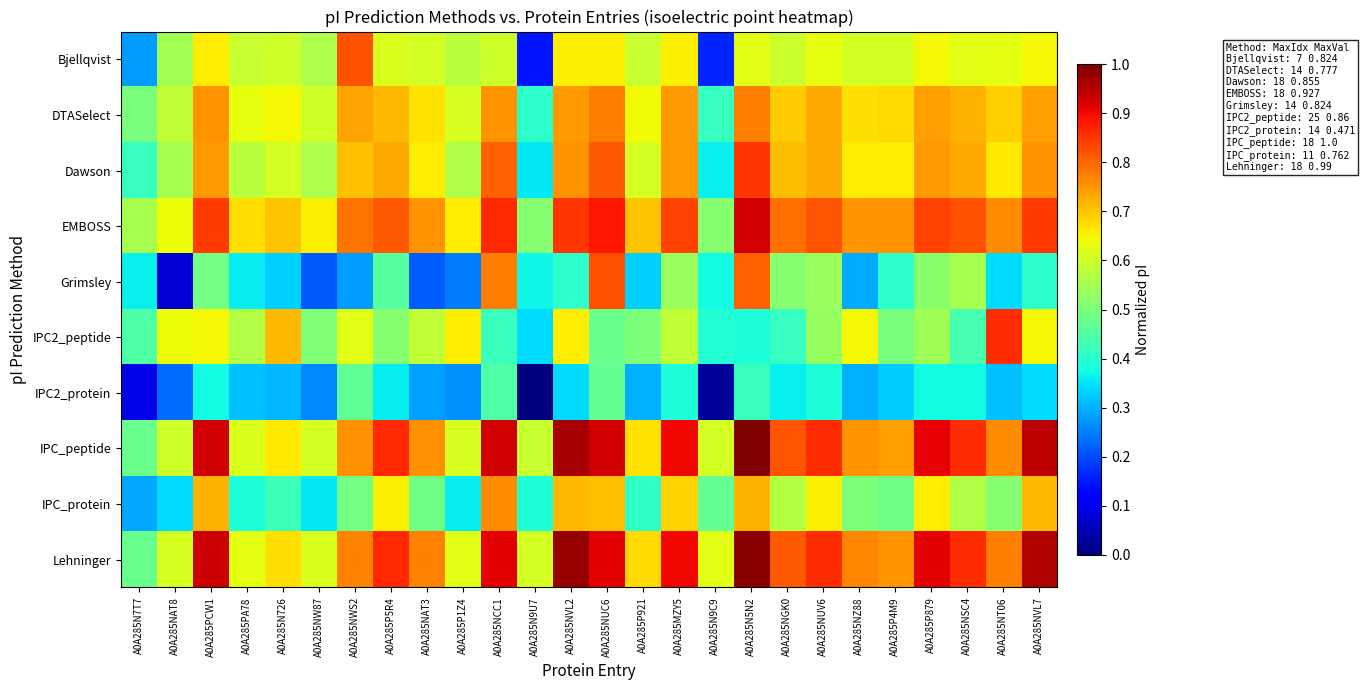

Reading left to right, what are all the values shown in this chart?

Bjellqvist: A0A285N7T7=0.3	A0A285NAT8=0.5	A0A285PCW1=0.7	A0A285PA78=0.6	A0A285N726=0.6	A0A285NW87=0.6	A0A285NWS2=0.8	A0A285P5R4=0.6	A0A285NAT3=0.6	A0A285P1Z4=0.6	A0A285NCC1=0.6	A0A285N9U7=0.1	A0A285NVL2=0.7	A0A285NUC6=0.7	A0A285P921=0.6	A0A285MZY5=0.7	A0A285N9C9=0.2	A0A285N5N2=0.6	A0A285NGK0=0.6	A0A285NUV6=0.6	A0A285NZ88=0.6	A0A285P4M9=0.6	A0A285P879=0.6	A0A285NSC4=0.6	A0A285NT06=0.6	A0A285NVL7=0.6
DTASelect: A0A285N7T7=0.5	A0A285NAT8=0.6	A0A285PCW1=0.8	A0A285PA78=0.6	A0A285N726=0.6	A0A285NW87=0.6	A0A285NWS2=0.7	A0A285P5R4=0.7	A0A285NAT3=0.7	A0A285P1Z4=0.6	A0A285NCC1=0.8	A0A285N9U7=0.4	A0A285NVL2=0.7	A0A285NUC6=0.8	A0A285P921=0.6	A0A285MZY5=0.7	A0A285N9C9=0.4	A0A285N5N2=0.8	A0A285NGK0=0.7	A0A285NUV6=0.7	A0A285NZ88=0.7	A0A285P4M9=0.7	A0A285P879=0.7	A0A285NSC4=0.7	A0A285NT06=0.7	A0A285NVL7=0.7
Dawson: A0A285N7T7=0.4	A0A285NAT8=0.6	A0A285PCW1=0.7	A0A285PA78=0.6	A0A285N726=0.6	A0A285NW87=0.6	A0A285NWS2=0.7	A0A285P5R4=0.7	A0A285NAT3=0.7	A0A285P1Z4=0.6	A0A285NCC1=0.8	A0A285N9U7=0.4	A0A285NVL2=0.8	A0A285NUC6=0.8	A0A285P921=0.6	A0A285MZY5=0.7	A0A285N9C9=0.4	A0A285N5N2=0.9	A0A285NGK0=0.7	A0A285NUV6=0.7	A0A285NZ88=0.7	A0A285P4M9=0.7	A0A285P879=0.7	A0A285NSC4=0.7	A0A285NT06=0.7	A0A285NVL7=0.8
EMBOSS: A0A285N7T7=0.6	A0A285NAT8=0.6	A0A285PCW1=0.8	A0A285PA78=0.7	A0A285N726=0.7	A0A285NW87=0.7	A0A285NWS2=0.8	A0A285P5R4=0.8	A0A285NAT3=0.8	A0A285P1Z4=0.7	A0A285NCC1=0.9	A0A285N9U7=0.5	A0A285NVL2=0.9	A0A285NUC6=0.9	A0A285P921=0.7	A0A285MZY5=0.8	A0A285N9C9=0.5	A0A285N5N2=0.9	A0A285NGK0=0.8	A0A285NUV6=0.8	A0A285NZ88=0.8	A0A285P4M9=0.8	A0A285P879=0.8	A0A285NSC4=0.8	A0A285NT06=0.8	A0A285NVL7=0.8
Grimsley: A0A285N7T7=0.4	A0A285NAT8=0.1	A0A285PCW1=0.5	A0A285PA78=0.4	A0A285N726=0.3	A0A285NW87=0.2	A0A285NWS2=0.3	A0A285P5R4=0.5	A0A285NAT3=0.2	A0A285P1Z4=0.2	A0A285NCC1=0.8	A0A285N9U7=0.4	A0A285NVL2=0.4	A0A285NUC6=0.8	A0A285P921=0.3	A0A285MZY5=0.5	A0A285N9C9=0.4	A0A285N5N2=0.8	A0A285NGK0=0.5	A0A285NUV6=0.5	A0A285NZ88=0.3	A0A285P4M9=0.4	A0A285P879=0.5	A0A285NSC4=0.6	A0A285NT06=0.3	A0A285NVL7=0.4
IPC2_peptide: A0A285N7T7=0.4	A0A285NAT8=0.6	A0A285PCW1=0.6	A0A285PA78=0.6	A0A285N726=0.7	A0A285NW87=0.5	A0A285NWS2=0.6	A0A285P5R4=0.5	A0A285NAT3=0.6	A0A285P1Z4=0.7	A0A285NCC1=0.4	A0A285N9U7=0.3	A0A285NVL2=0.7	A0A285NUC6=0.5	A0A285P921=0.5	A0A285MZY5=0.6	A0A285N9C9=0.4	A0A285N5N2=0.4	A0A285NGK0=0.4	A0A285NUV6=0.5	A0A285NZ88=0.6	A0A285P4M9=0.5	A0A285P879=0.5	A0A285NSC4=0.4	A0A285NT06=0.9	A0A285NVL7=0.6
IPC2_protein: A0A285N7T7=0.1	A0A285NAT8=0.2	A0A285PCW1=0.4	A0A285PA78=0.3	A0A285N726=0.3	A0A285NW87=0.3	A0A285NWS2=0.5	A0A285P5R4=0.4	A0A285NAT3=0.3	A0A285P1Z4=0.3	A0A285NCC1=0.4	A0A285N9U7=0.0	A0A285NVL2=0.3	A0A285NUC6=0.5	A0A285P921=0.3	A0A285MZY5=0.4	A0A285N9C9=0.0	A0A285N5N2=0.4	A0A285NGK0=0.4	A0A285NUV6=0.4	A0A285NZ88=0.3	A0A285P4M9=0.3	A0A285P879=0.4	A0A285NSC4=0.4	A0A285NT06=0.3	A0A285NVL7=0.3
IPC_peptide: A0A285N7T7=0.5	A0A285NAT8=0.6	A0A285PCW1=0.9	A0A285PA78=0.6	A0A285N726=0.7	A0A285NW87=0.6	A0A285NWS2=0.8	A0A285P5R4=0.9	A0A285NAT3=0.8	A0A285P1Z4=0.6	A0A285NCC1=0.9	A0A285N9U7=0.6	A0A285NVL2=1.0	A0A285NUC6=0.9	A0A285P921=0.7	A0A285MZY5=0.9	A0A285N9C9=0.6	A0A285N5N2=1.0	A0A285NGK0=0.8	A0A285NUV6=0.9	A0A285NZ88=0.8	A0A285P4M9=0.7	A0A285P879=0.9	A0A285NSC4=0.9	A0A285NT06=0.8	A0A285NVL7=0.9
IPC_protein: A0A285N7T7=0.3	A0A285NAT8=0.3	A0A285PCW1=0.7	A0A285PA78=0.4	A0A285N726=0.4	A0A285NW87=0.4	A0A285NWS2=0.5	A0A285P5R4=0.7	A0A285NAT3=0.5	A0A285P1Z4=0.4	A0A285NCC1=0.8	A0A285N9U7=0.4	A0A285NVL2=0.7	A0A285NUC6=0.7	A0A285P921=0.4	A0A285MZY5=0.7	A0A285N9C9=0.5	A0A285N5N2=0.7	A0A285NGK0=0.6	A0A285NUV6=0.7	A0A285NZ88=0.5	A0A285P4M9=0.5	A0A285P879=0.7	A0A285NSC4=0.6	A0A285NT06=0.5	A0A285NVL7=0.7
Lehninger: A0A285N7T7=0.5	A0A285NAT8=0.6	A0A285PCW1=0.9	A0A285PA78=0.6	A0A285N726=0.7	A0A285NW87=0.6	A0A285NWS2=0.8	A0A285P5R4=0.9	A0A285NAT3=0.8	A0A285P1Z4=0.6	A0A285NCC1=0.9	A0A285N9U7=0.6	A0A285NVL2=1.0	A0A285NUC6=0.9	A0A285P921=0.7	A0A285MZY5=0.9	A0A285N9C9=0.6	A0A285N5N2=1.0	A0A285NGK0=0.8	A0A285NUV6=0.9	A0A285NZ88=0.8	A0A285P4M9=0.8	A0A285P879=0.9	A0A285NSC4=0.9	A0A285NT06=0.8	A0A285NVL7=1.0